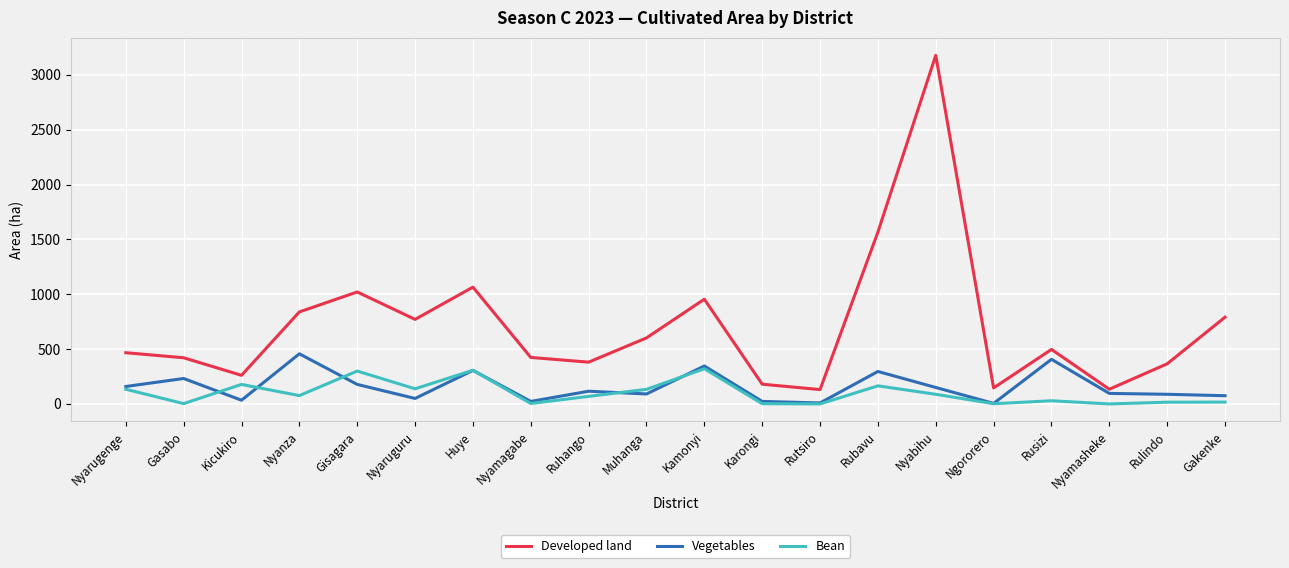

Is it true that Developed land equals 771 at Nyaruguru?

True